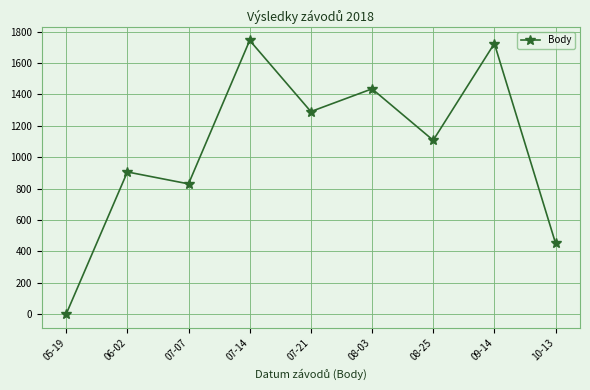

True or false: the data shows 1745 at 07-14.

True